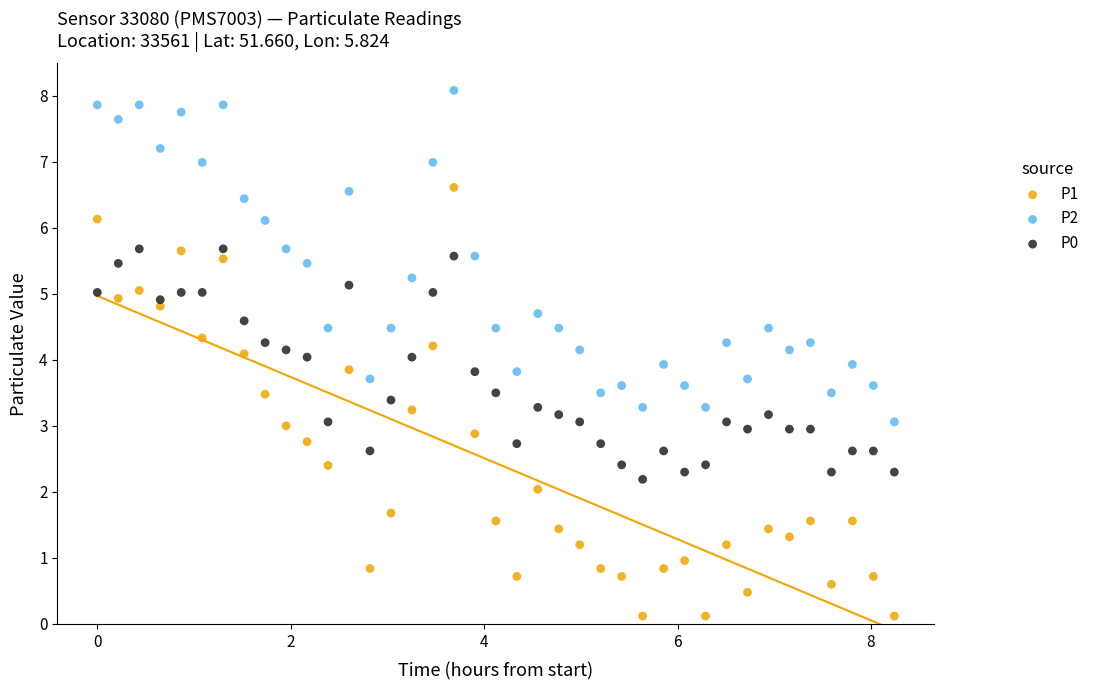

Which series has the largest Y range (max minus min)?

P1